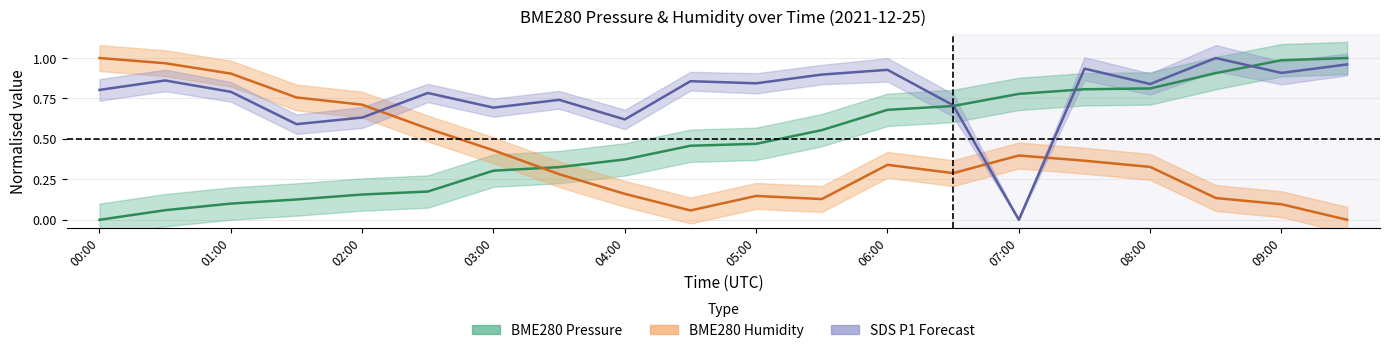

At 00:00, list the series in order from largest to smallest.

BME280 Humidity, SDS P1, BME280 Pressure